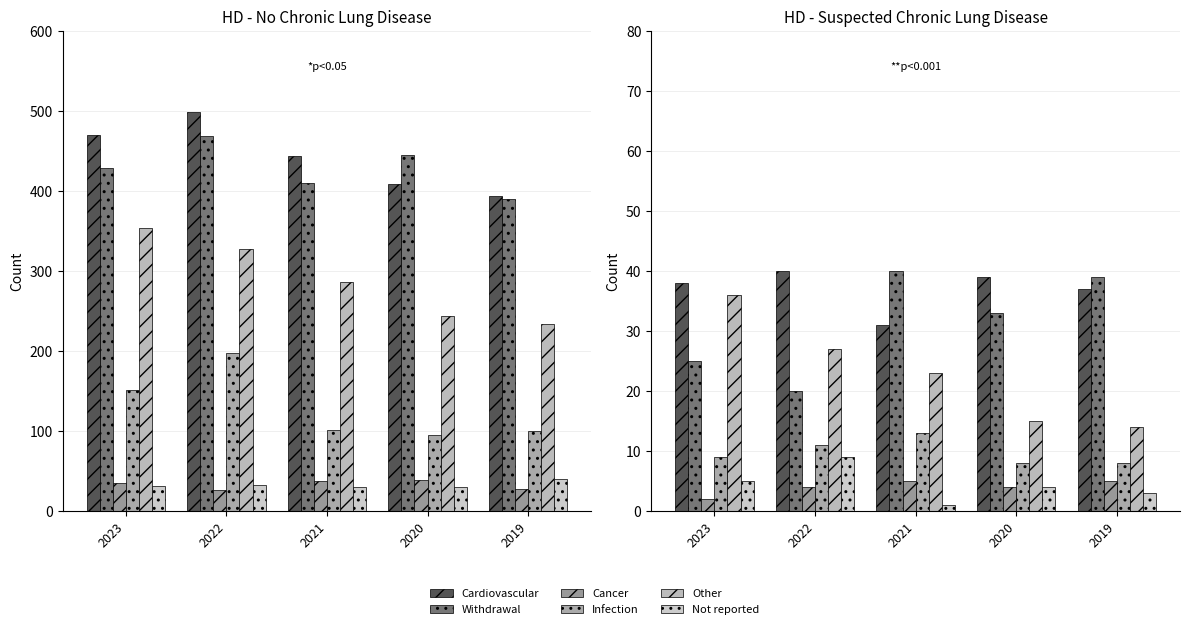

Is it true that Withdrawal equals 7 at 2020?

False